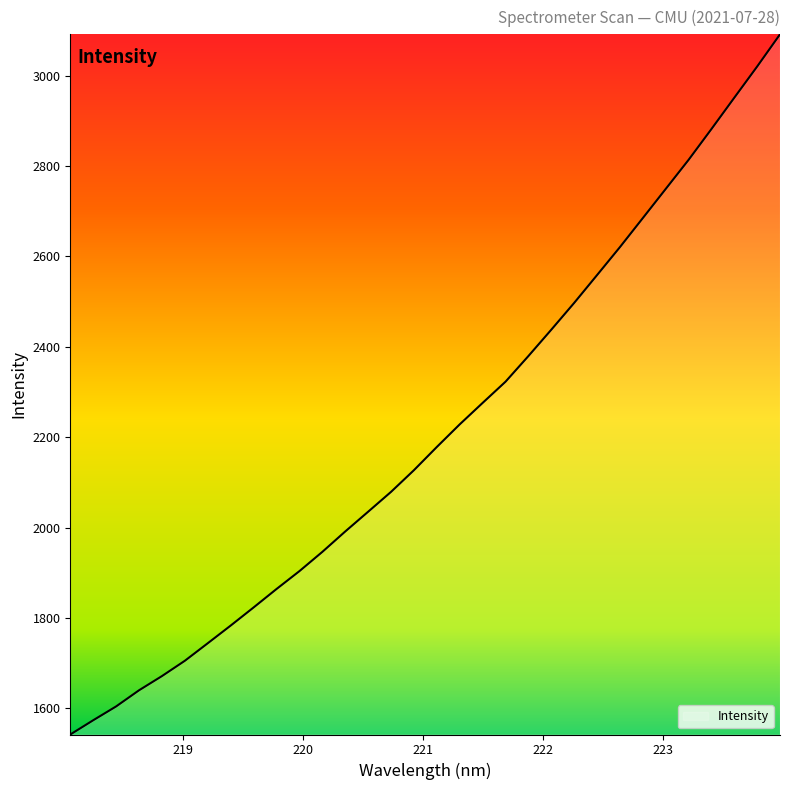

What is the difference between the maximum and minimum values?

1549.1